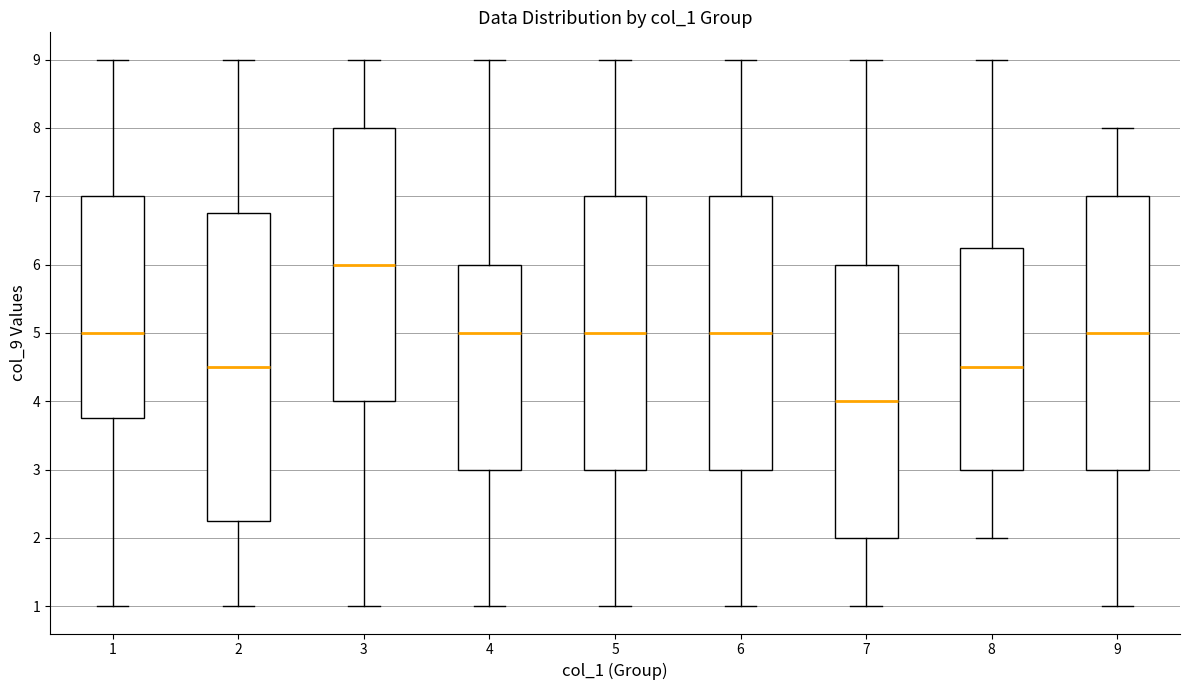

Where is the lower edge of the box at x = 1 on the y-axis? The values are not printed on the chart, so give them approximately, as read against the axis.

3.8